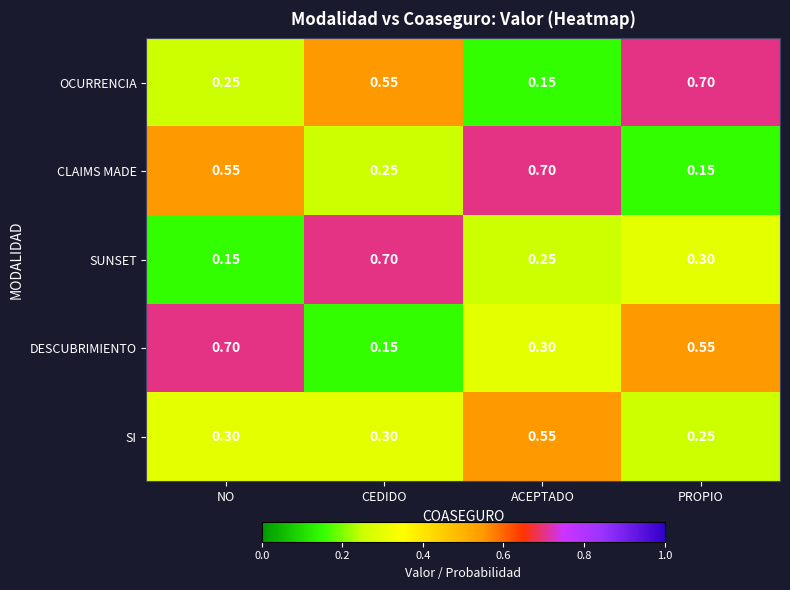

Which series has the largest total across all categories?

DESCUBRIMIENTO